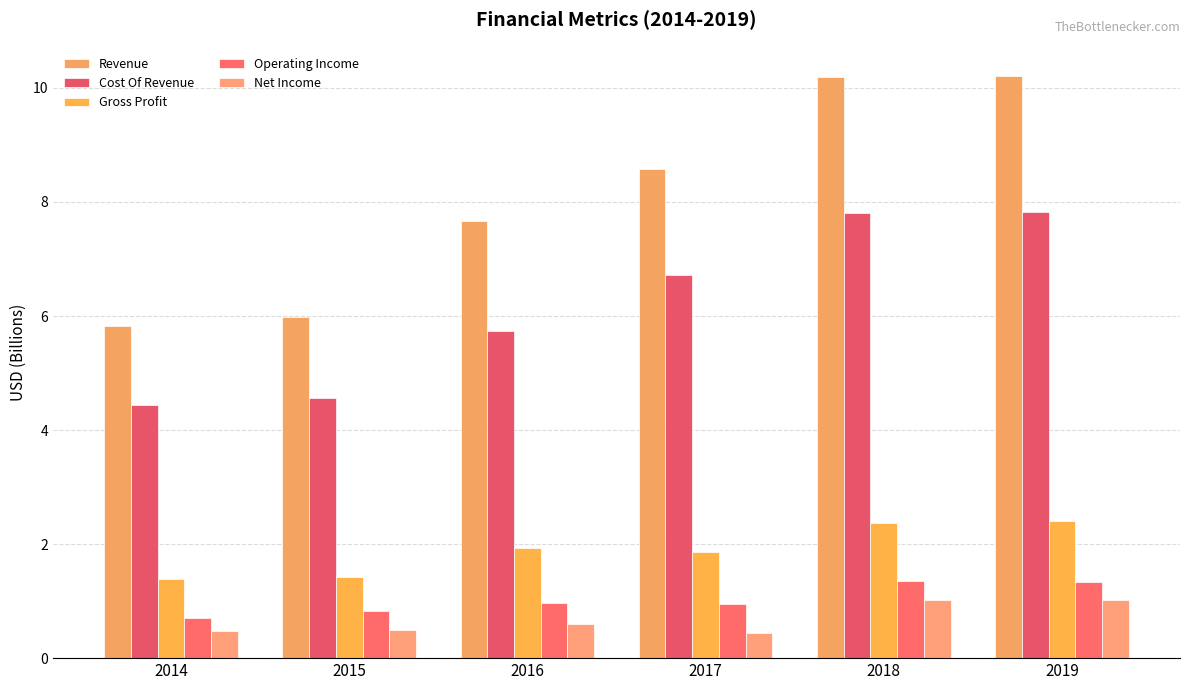

The value of Net Income at 2015 is 0.5. True or false?

True